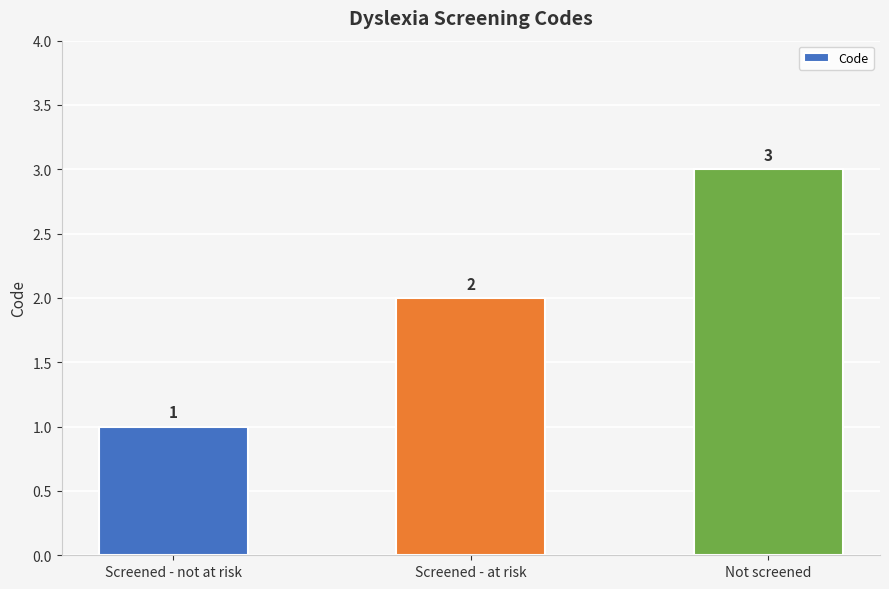

Is it true that the value at Screened - not at risk is 1?

True